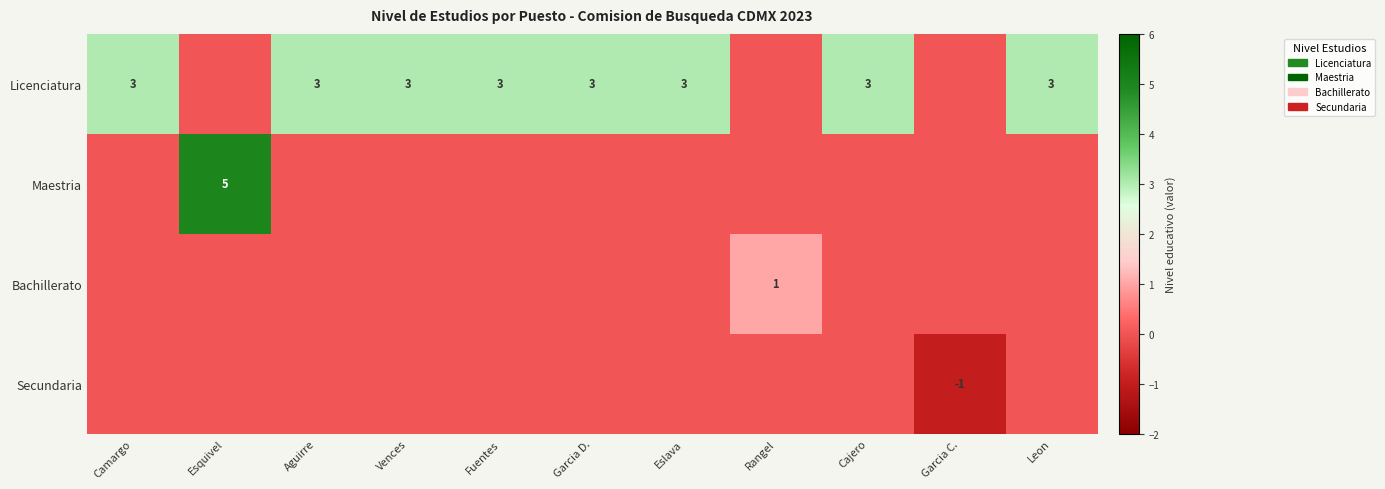

Is it true that Licenciatura equals 3 at Cajero?

True